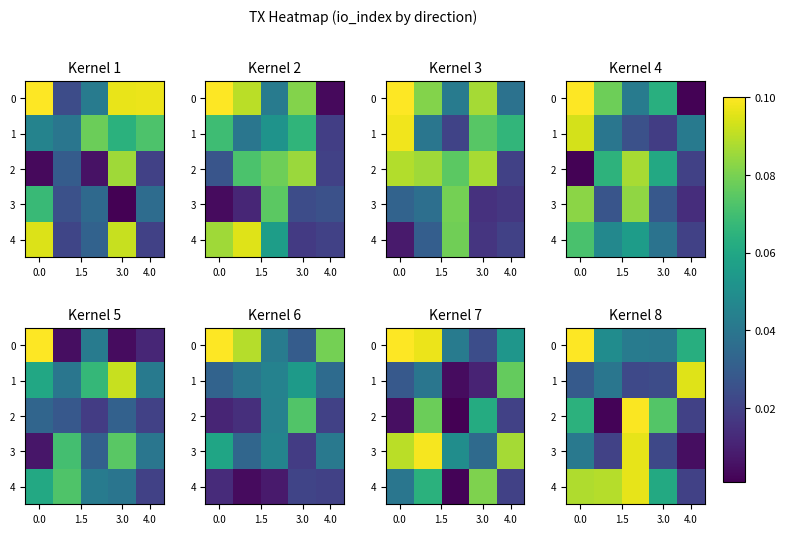

The value of 3 at 0.0 is 0.0. True or false?

True